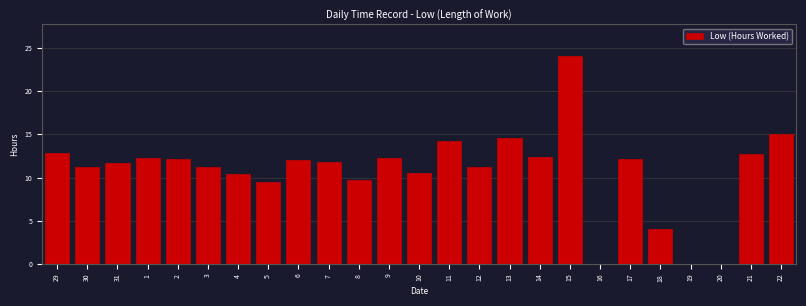

Which has a higher value, 3 or 7?

7